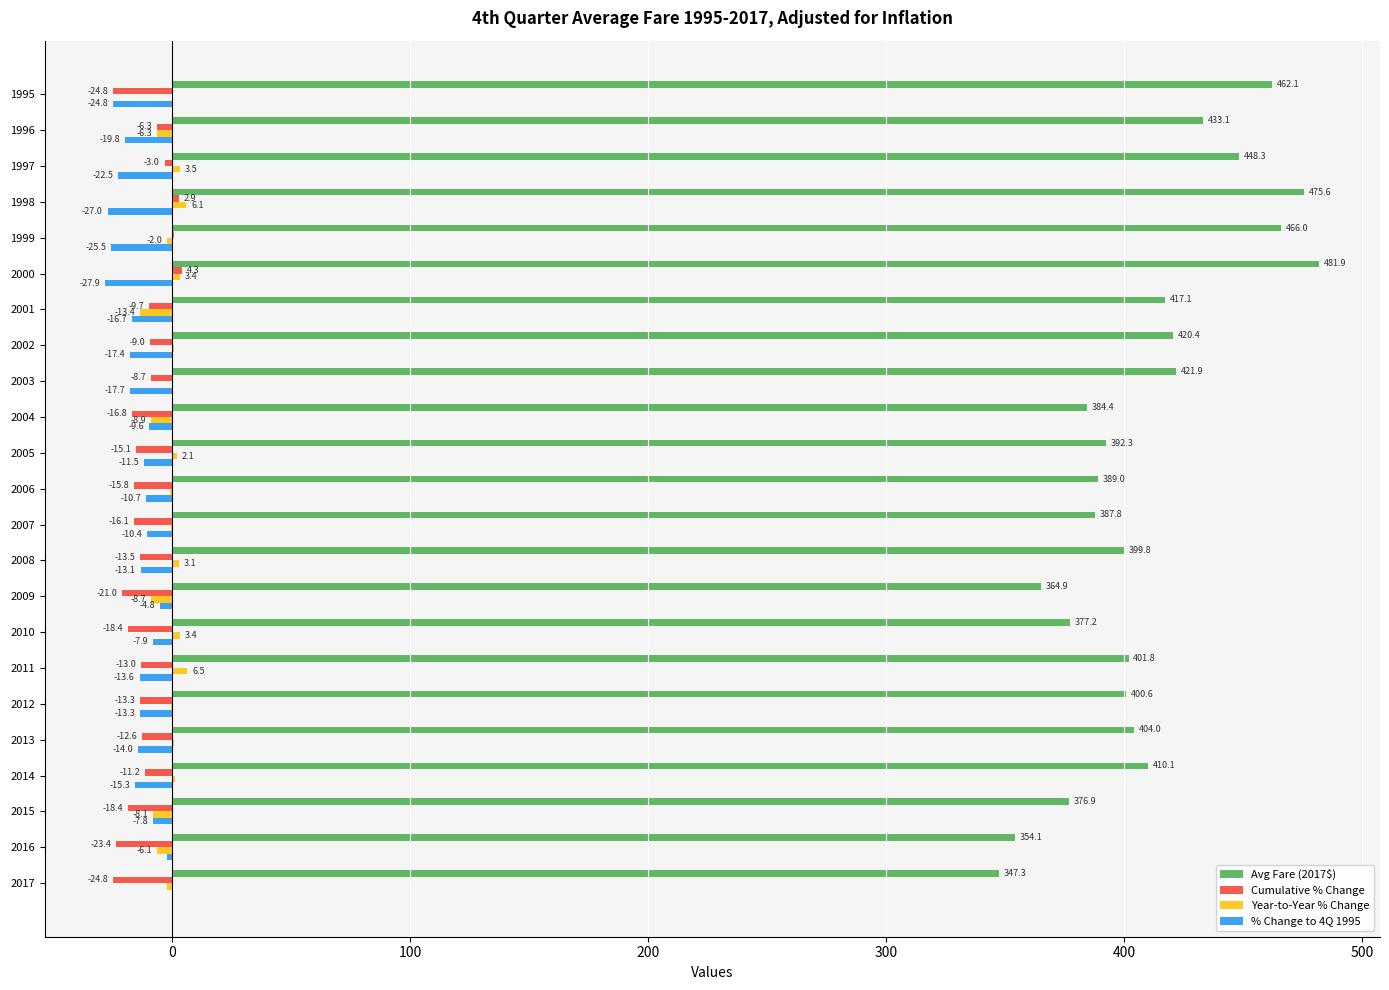

The value of Avg Fare (2017$) at 1998 is 780.1. True or false?

False